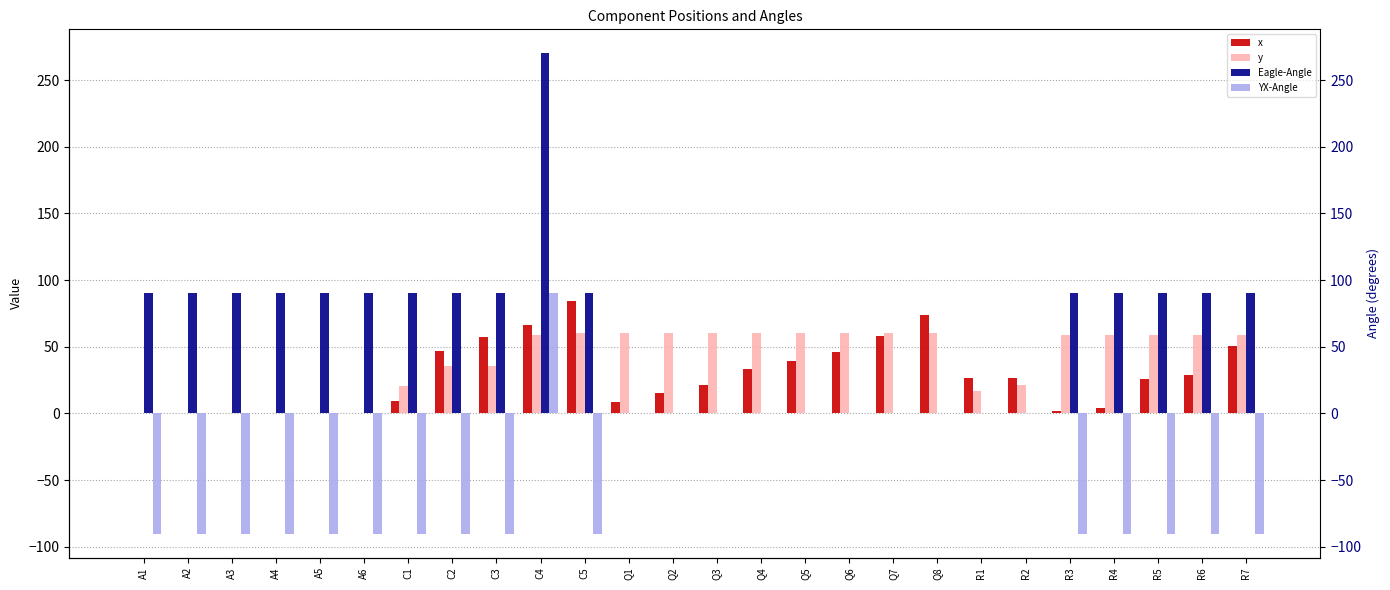

How many values in YX-Angle are below zero?

15